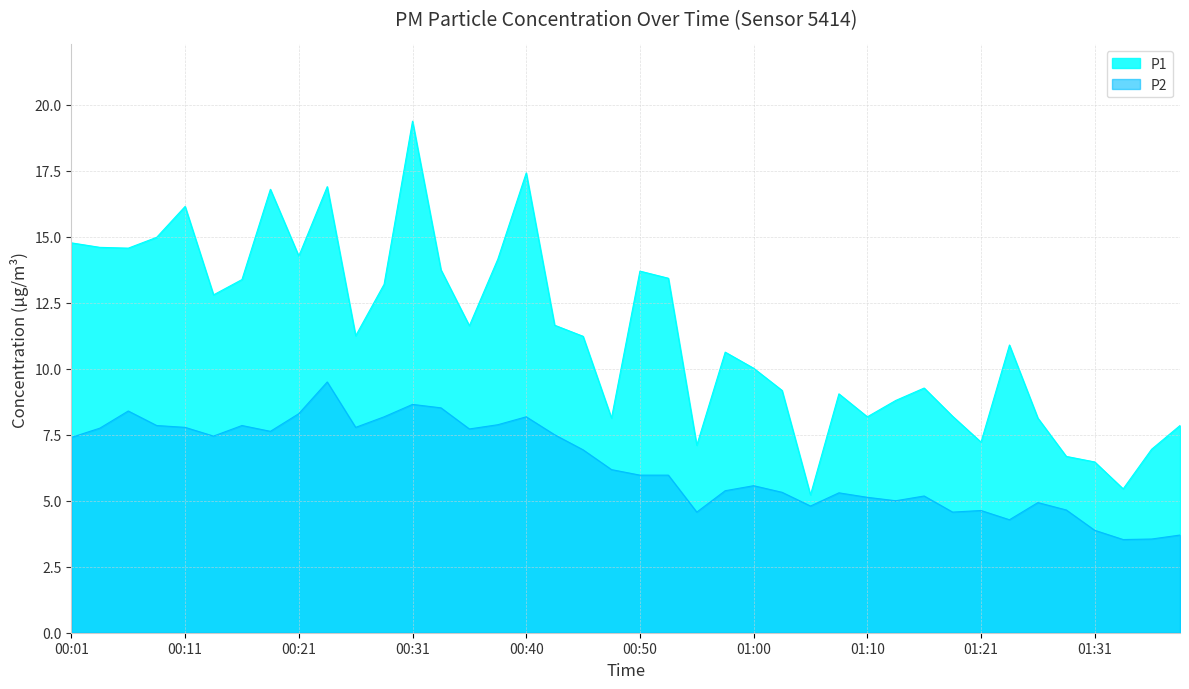

Does the chart display data point markers on the line(s)?

No